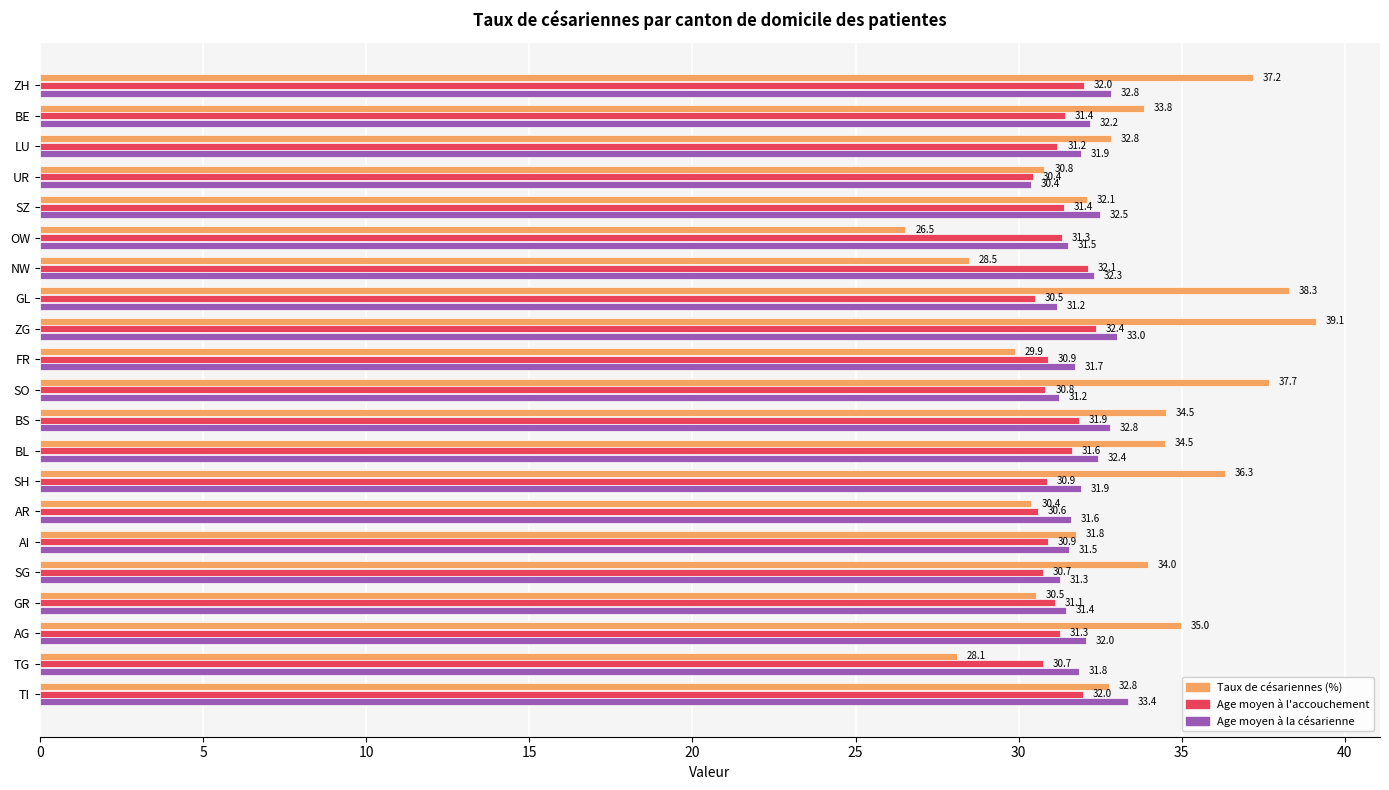

At TI, list the series in order from smallest to largest.

Age moyen à l'accouchement, Taux de césariennes (%), Age moyen à la césarienne